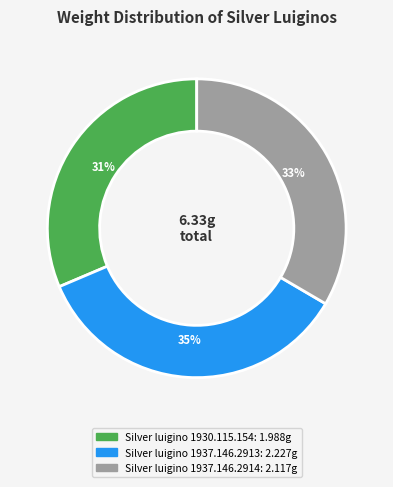

To the nearest percent, what percentage of the pie is Silver luigino 1930.115.154?

31%